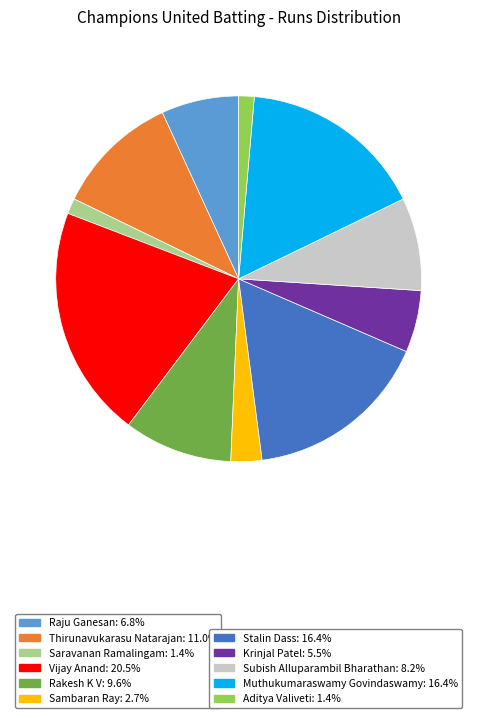

Does any single category account for the majority?

No